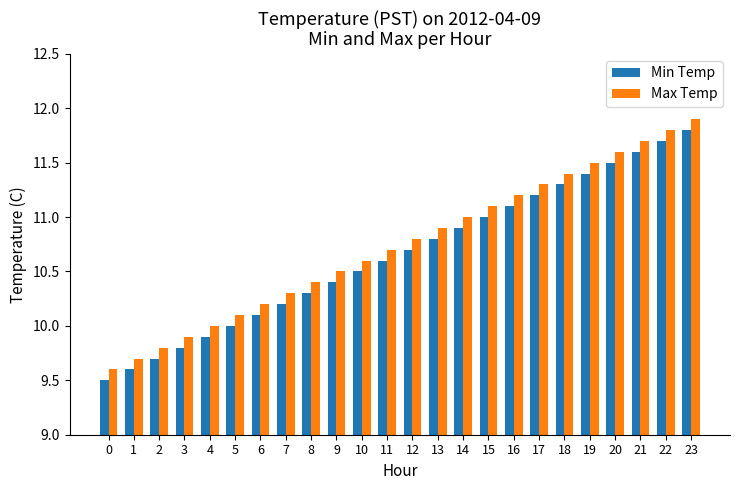

How many bars are there in each group?

2